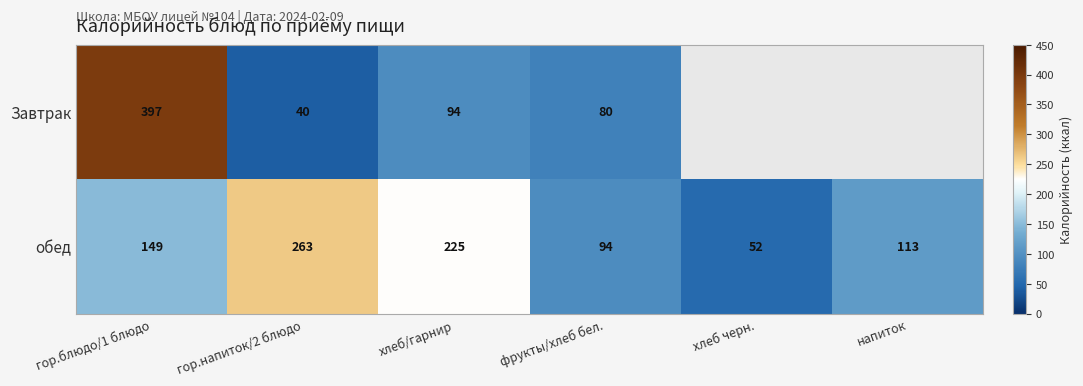

What is the spread (max minus min) of values at гор.блюдо/1 блюдо?

248